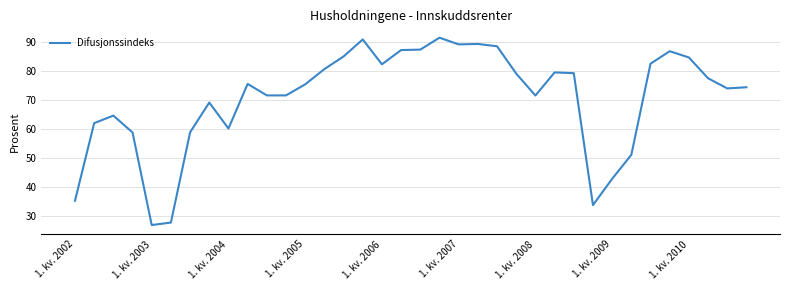

How many interior local peaks (higher than both neighbors) does the data have?

8